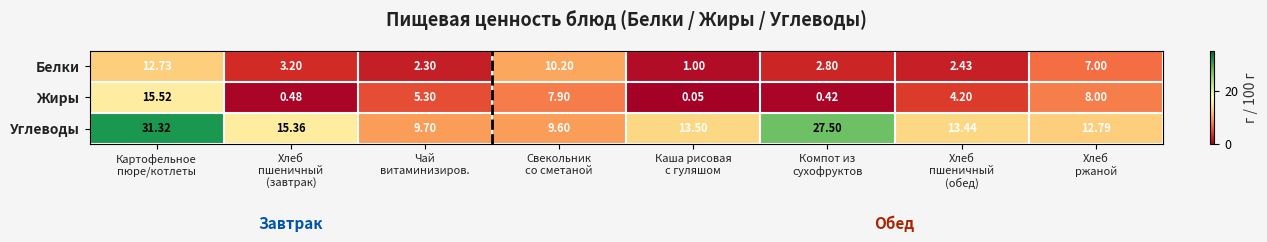

Which label corresponds to the largest value in the chart?

Картофельное
пюре/котлеты